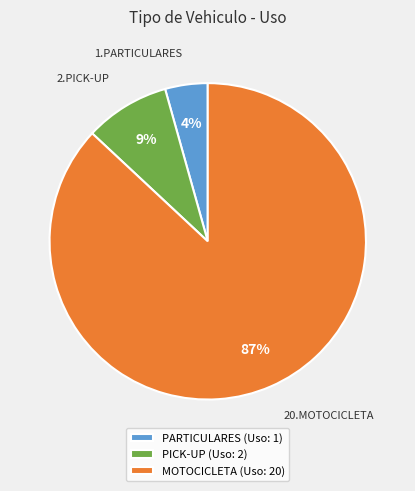

What is the majority slice?

MOTOCICLETA